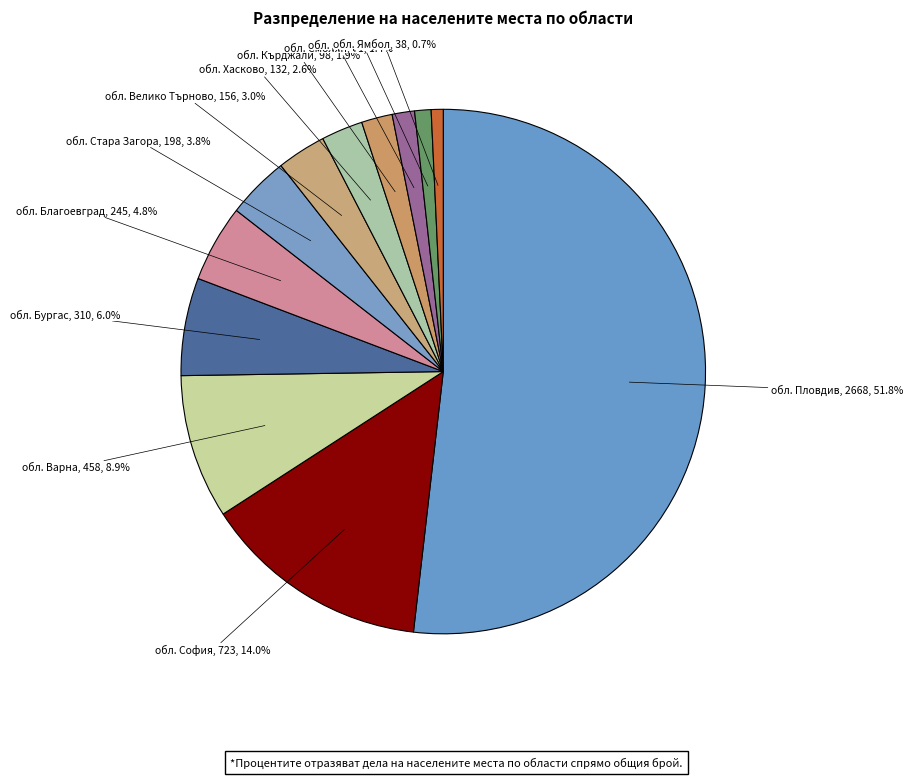

How many slices are in this pie chart?

12